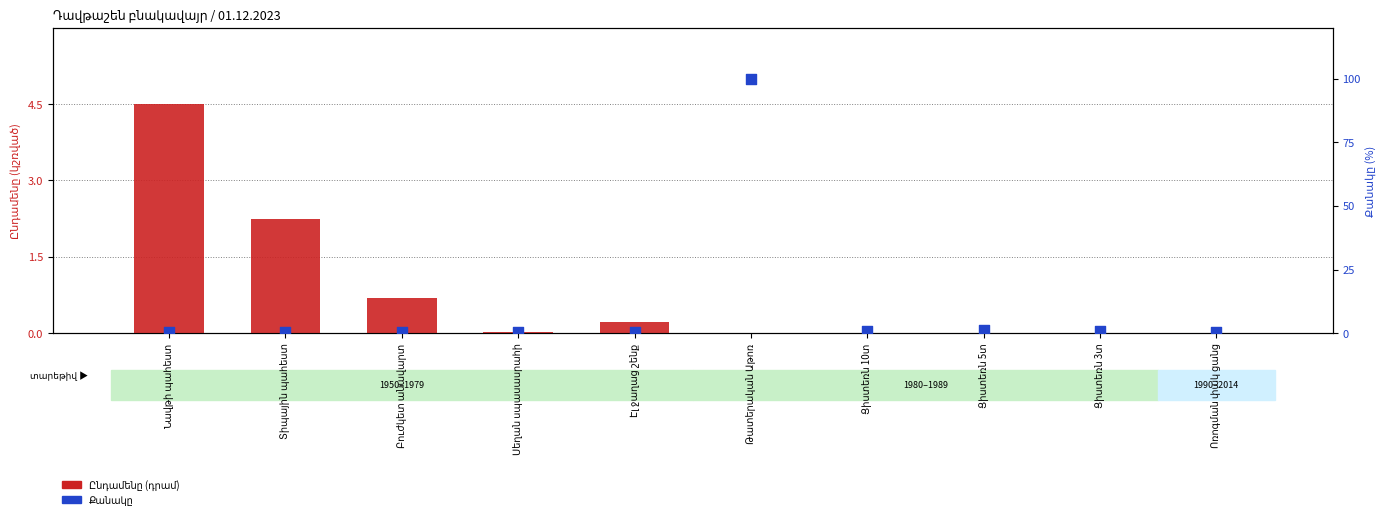

What is the total value across all series at Ոռոգման փակ ցանց?

0.4